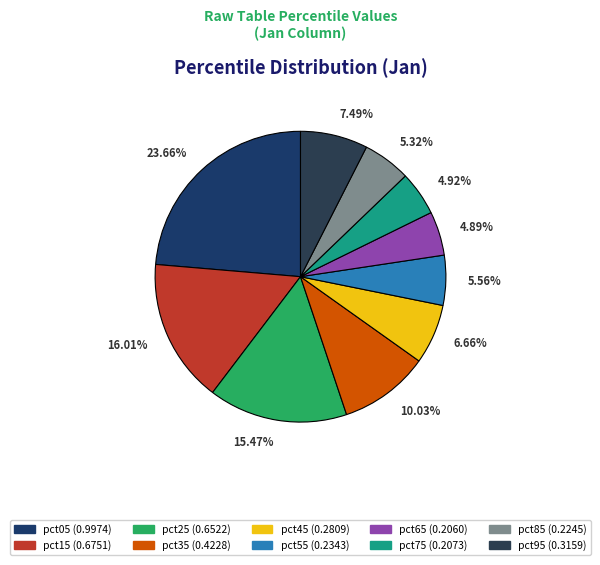

What is the largest slice in the pie chart?

pct05